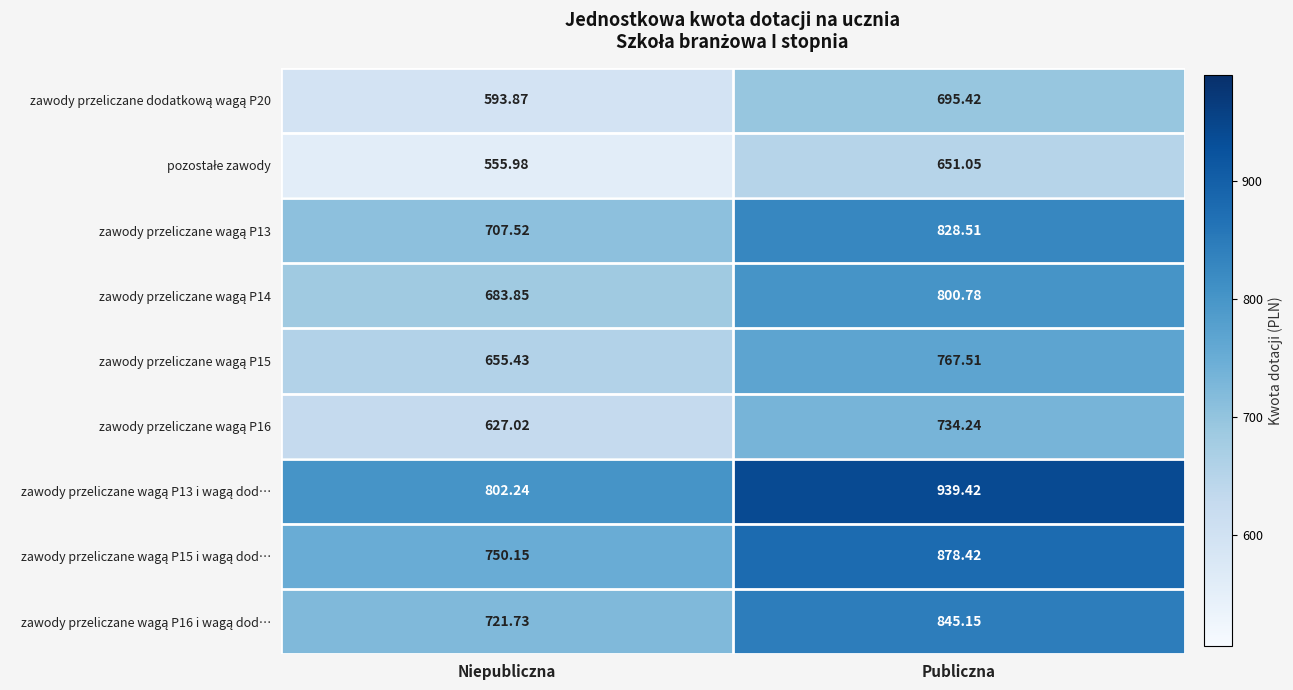

How many categories are shown in the chart?

2